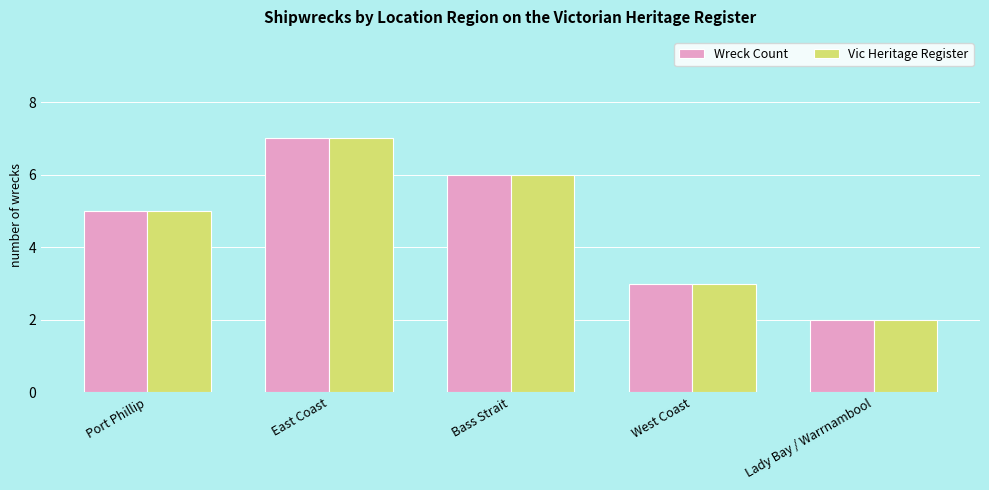

What is the value of the Vic Heritage Register bar at the 5th from the left?

2